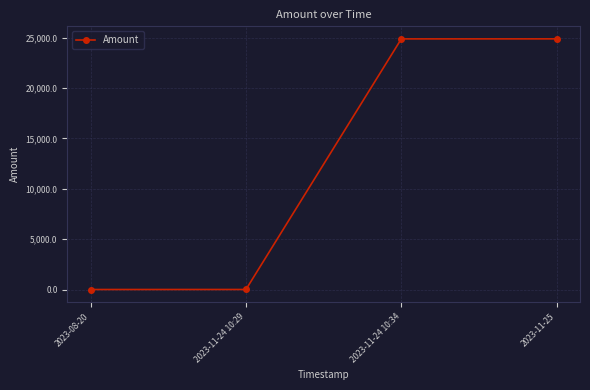

True or false: the data shows 24875.0 at 2023-11-25.

True